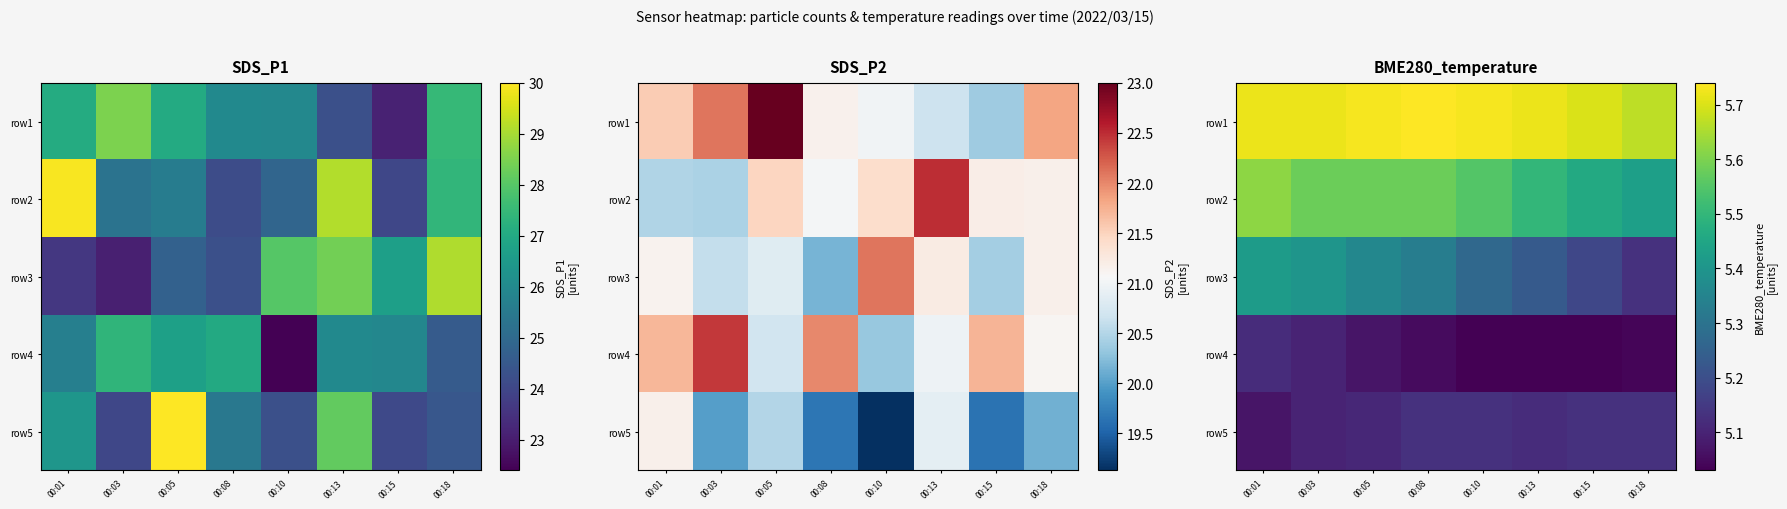

At which category is the sum across all series the highest?

00:01